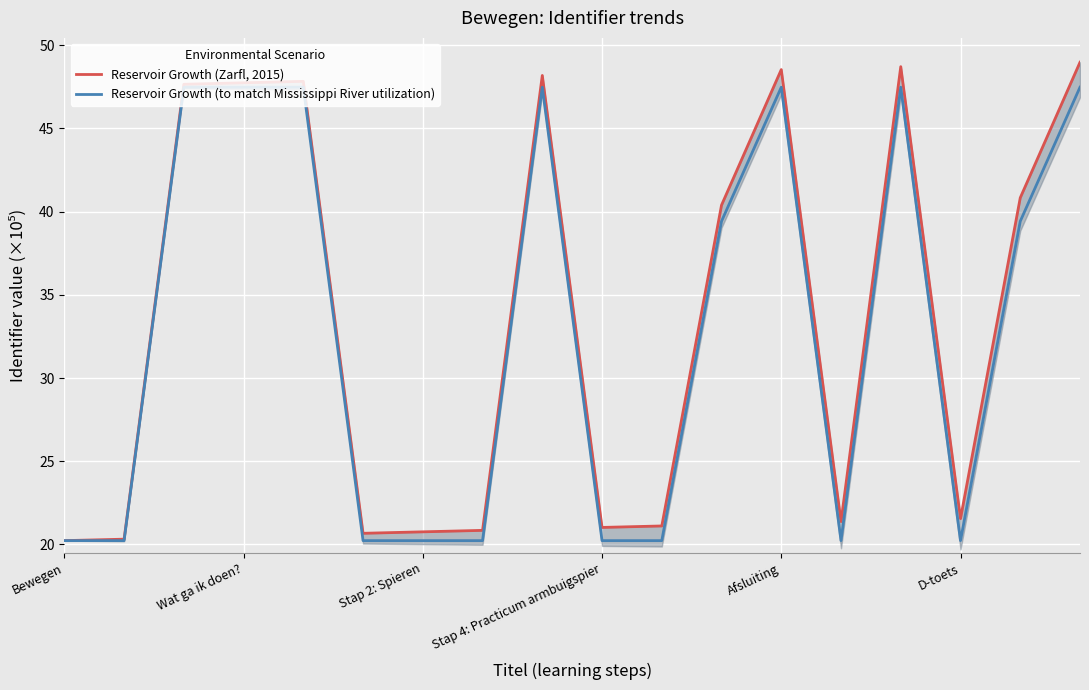

True or false: Reservoir Growth (Zarfl, 2015) and Reservoir Growth (to match Mississippi River utilization) intersect in this chart.

False